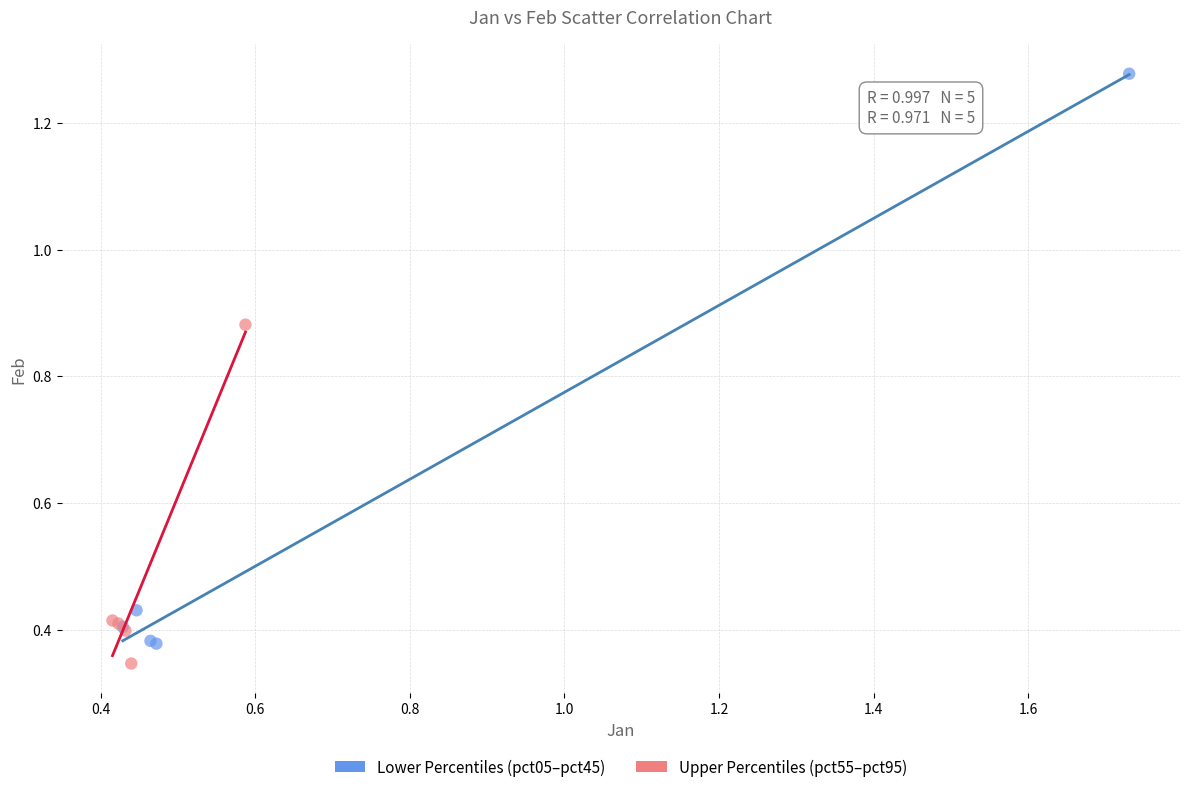

Which series reaches the minimum Y coordinate?

Upper Percentiles (pct55–pct95)